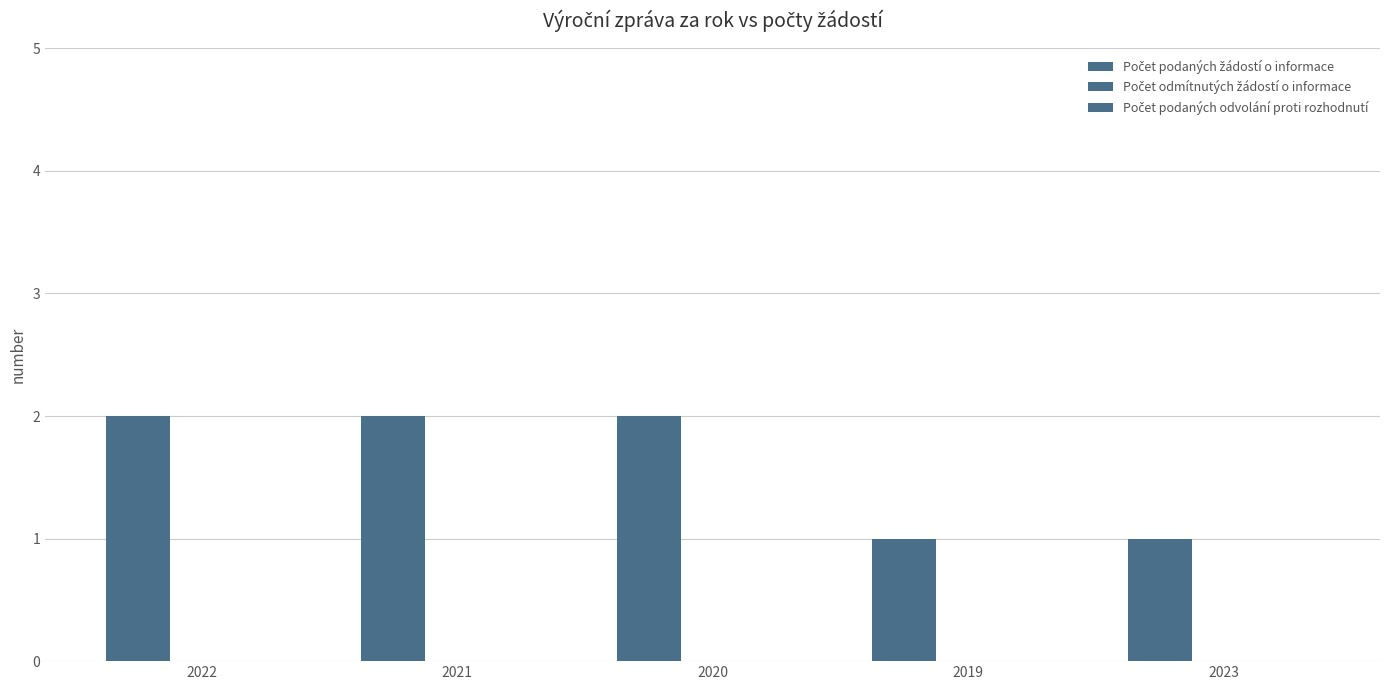

Are the bars grouped side by side (vs. stacked)?

No